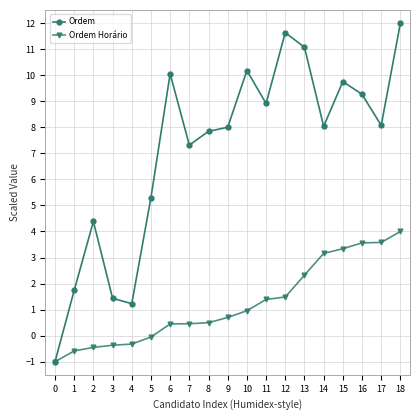

What is the difference between the second highest and minimum values in the Ordem Horário series?

4.6